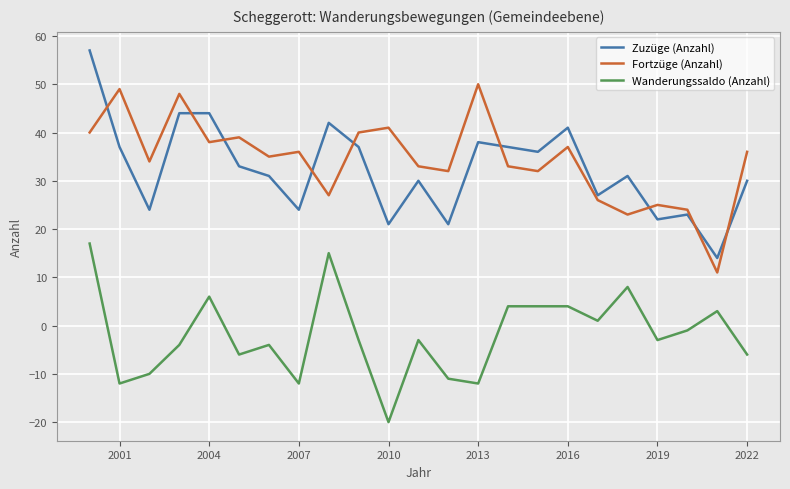

True or false: Wanderungssaldo (Anzahl) and Zuzüge (Anzahl) intersect in this chart.

False